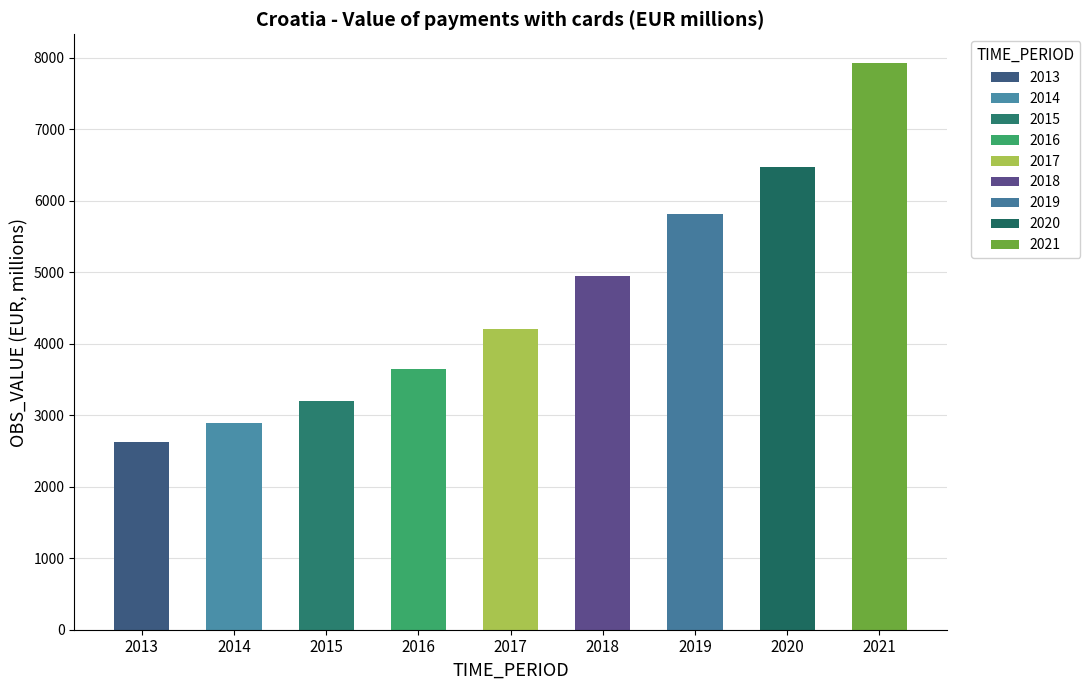

Is it true that the value at 2018 is 7960.3?

False